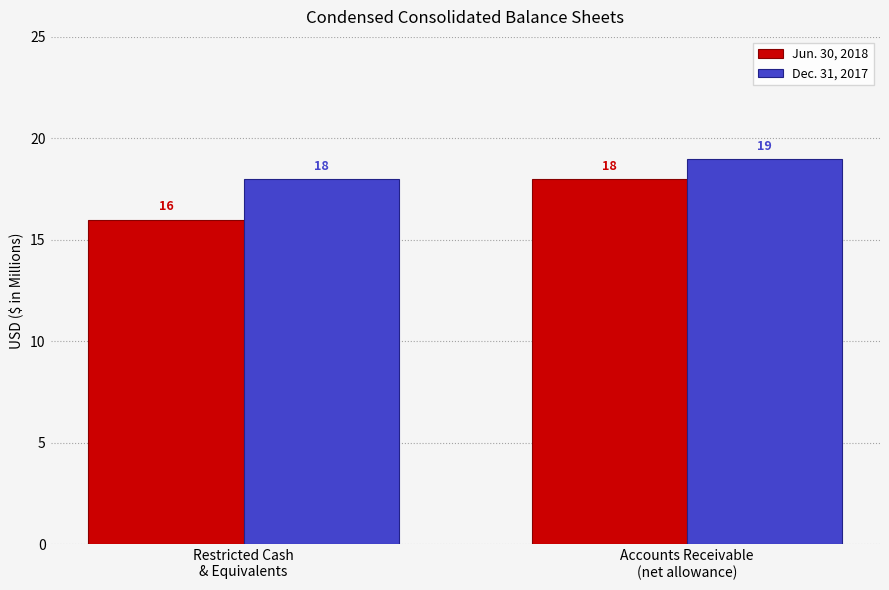

Rank the series at Accounts Receivable
(net allowance) from lowest to highest value.

Jun. 30, 2018, Dec. 31, 2017